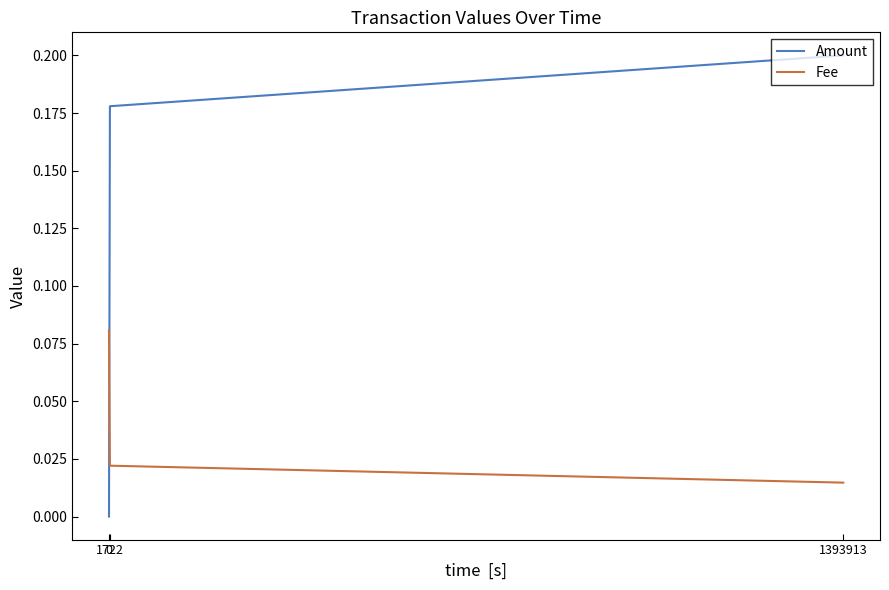

Which series has the largest range (max minus min)?

Amount